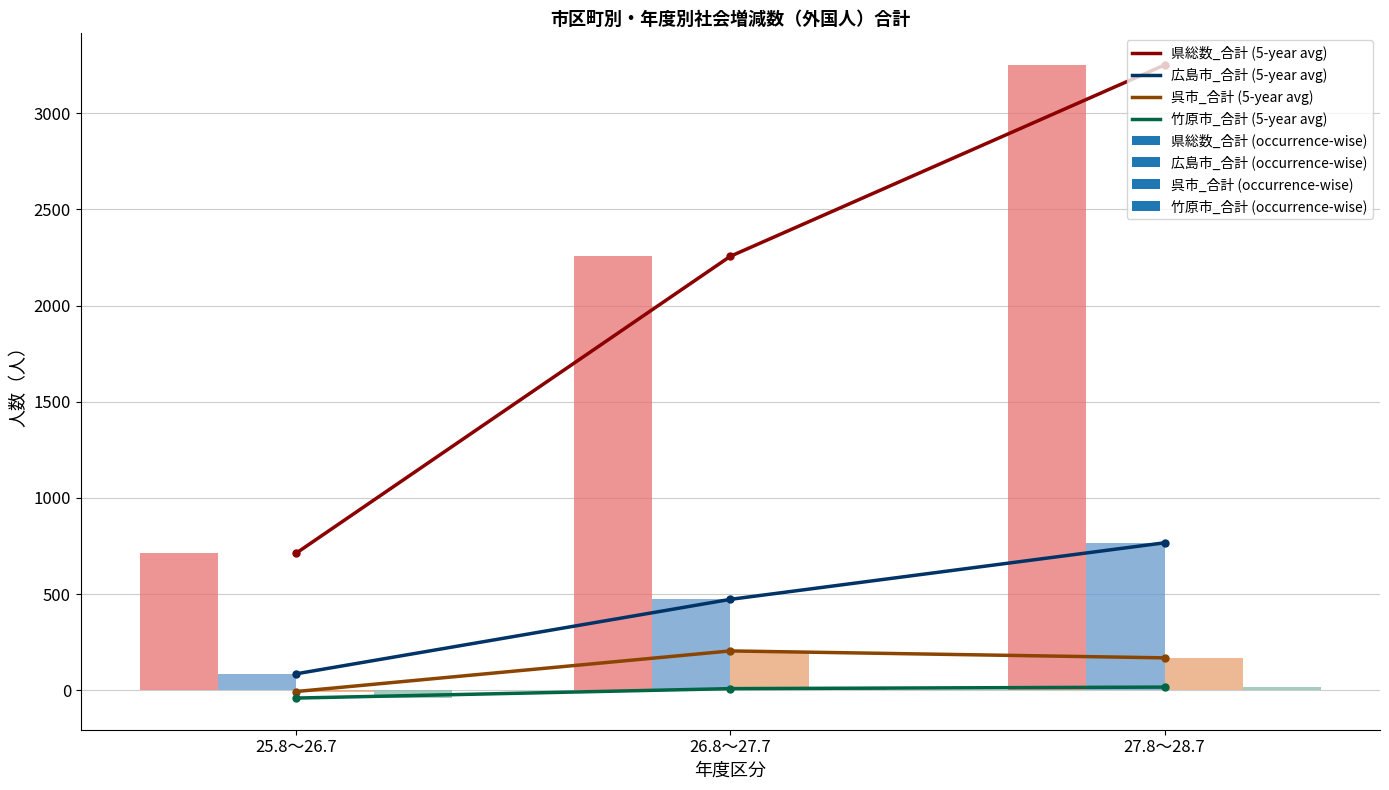

Which has a higher value, 27.8～28.7 or 26.8～27.7?

27.8～28.7